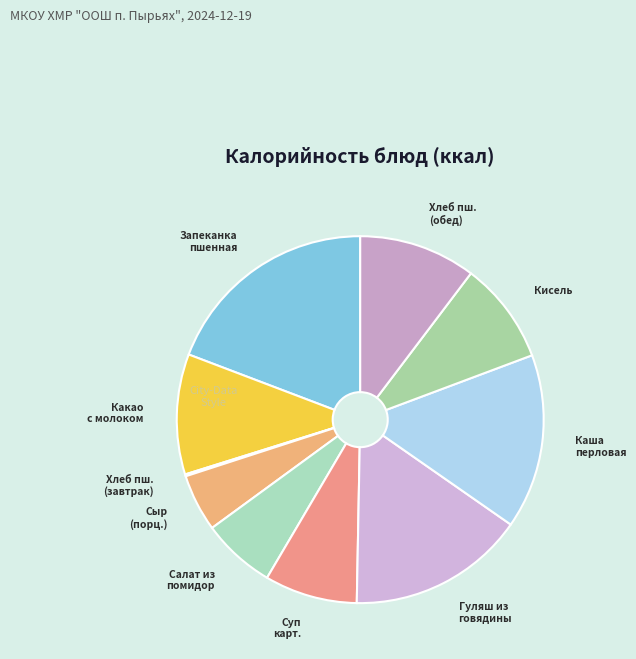

Which has a higher value, Запеканка пшенная or Хлеб пш. (обед)?

Запеканка пшенная